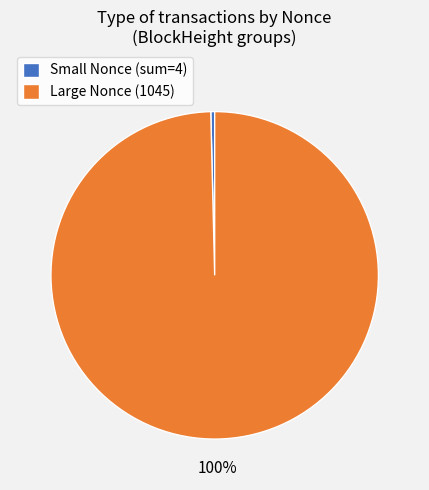

Is there a majority slice in this chart?

Yes